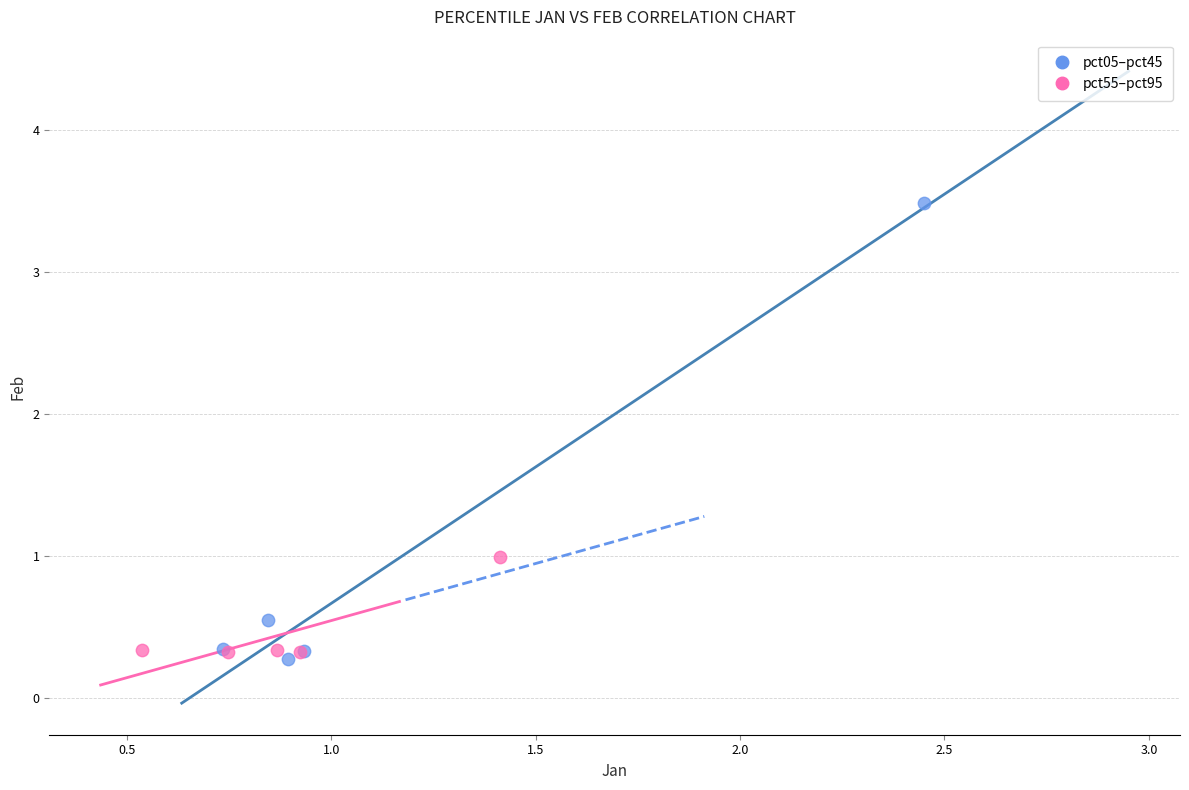

Which series reaches the minimum Y coordinate?

pct05–pct45